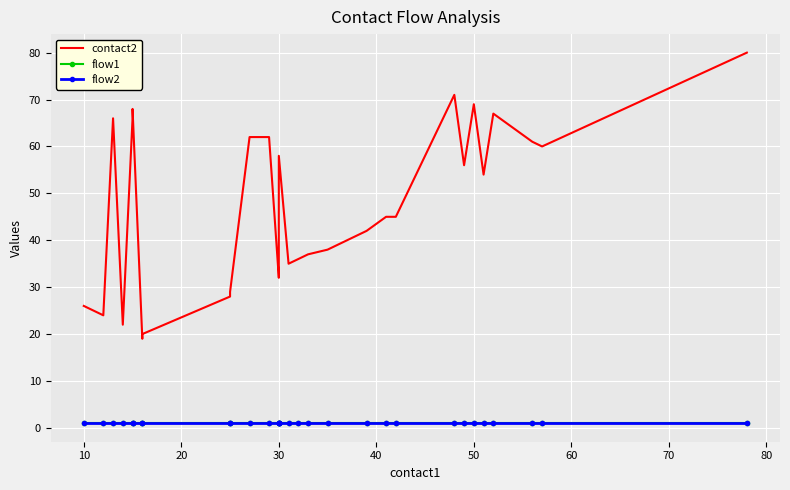

What is the average value of the flow1 series?

1